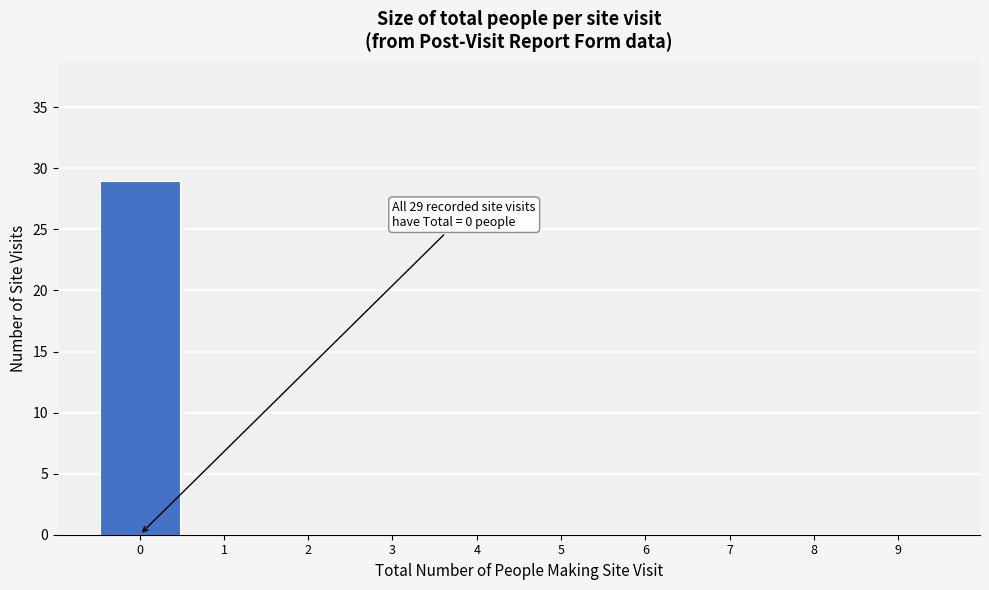

Over which range of the x-axis is the bar tallest?

-0.5 to 0.5